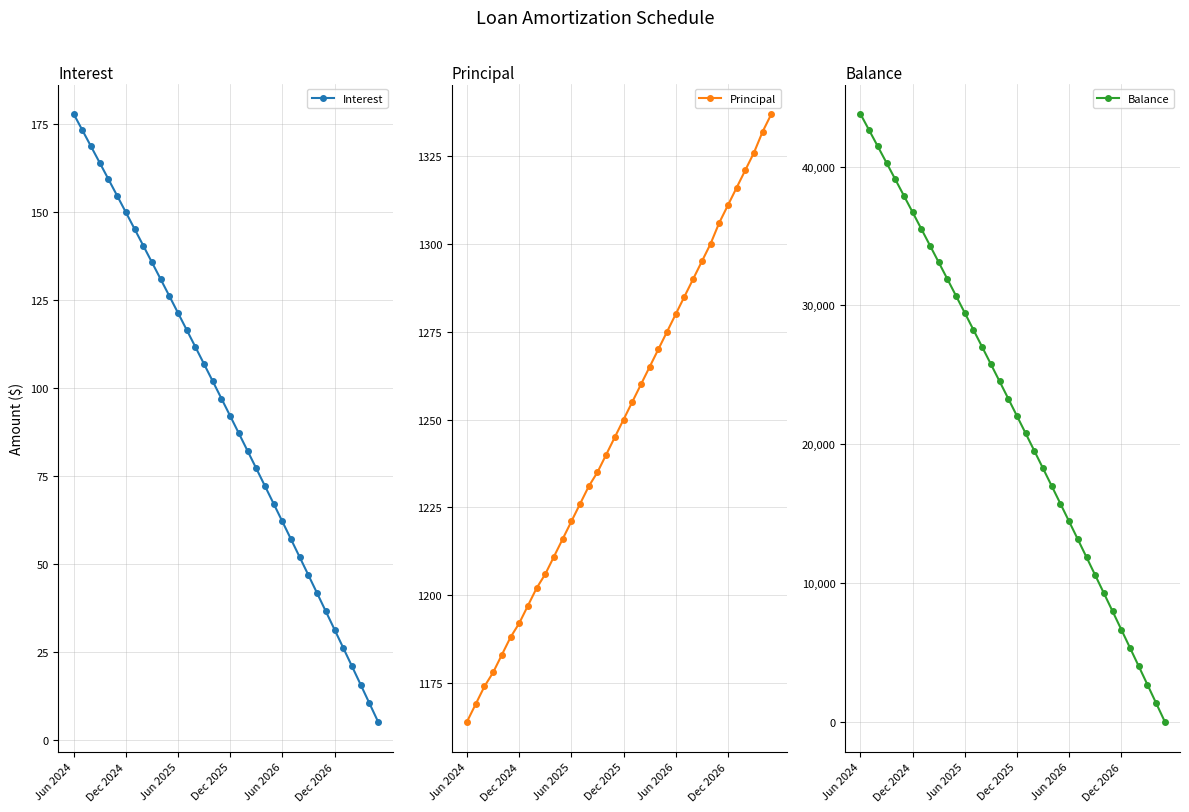

At which category is the sum across all series the highest?

Jun 2024